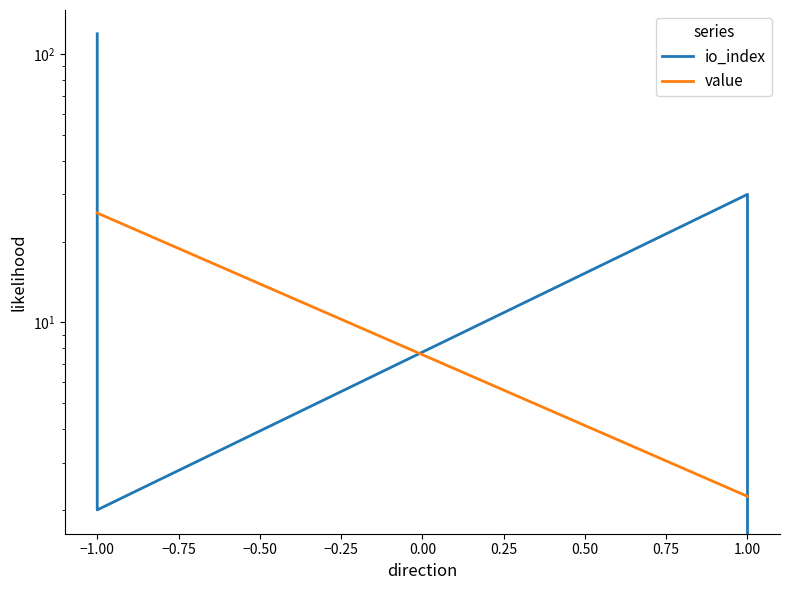

True or false: io_index and value cross at least once.

True